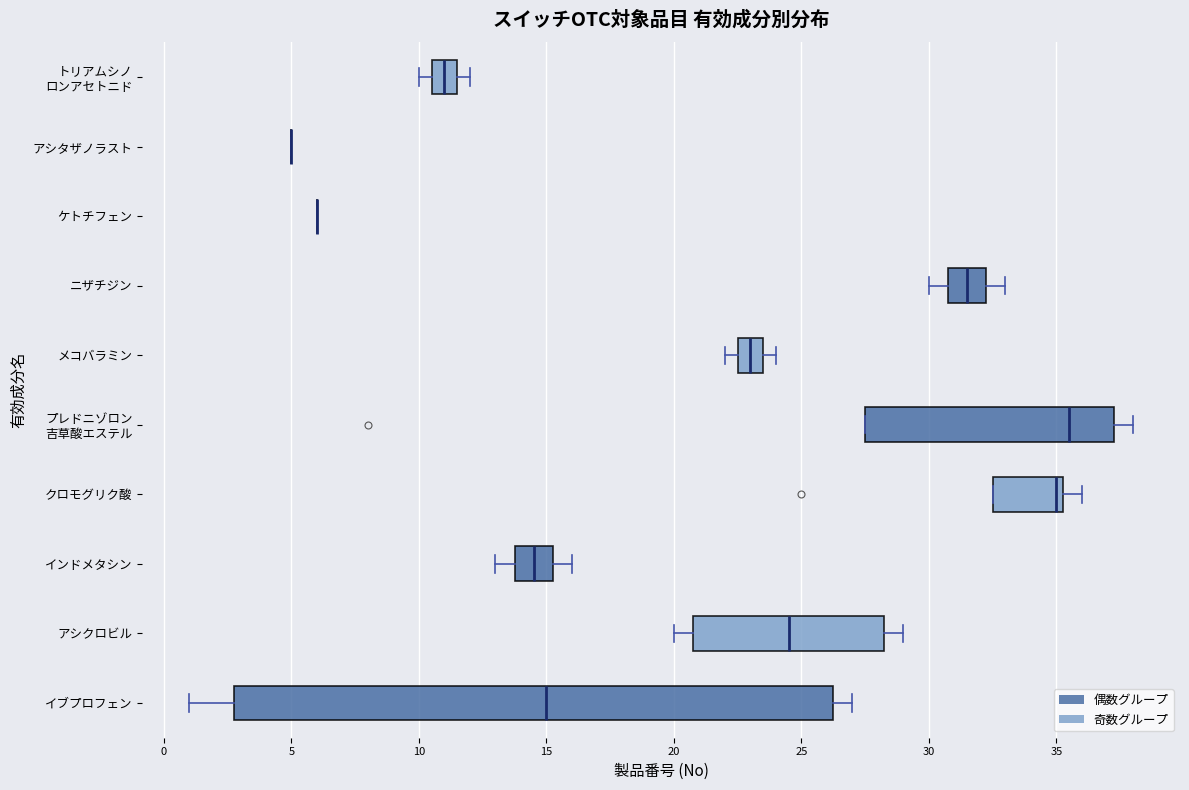

Which box is the widest, from its left edge to its right edge?

イブプロフェン